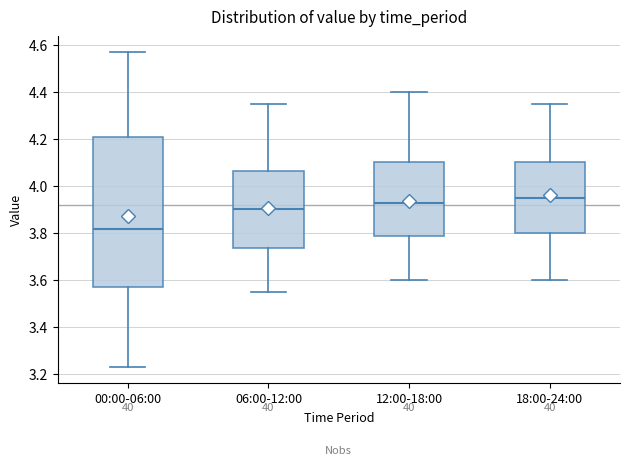

Which box has the lowest median line?

00:00-06:00